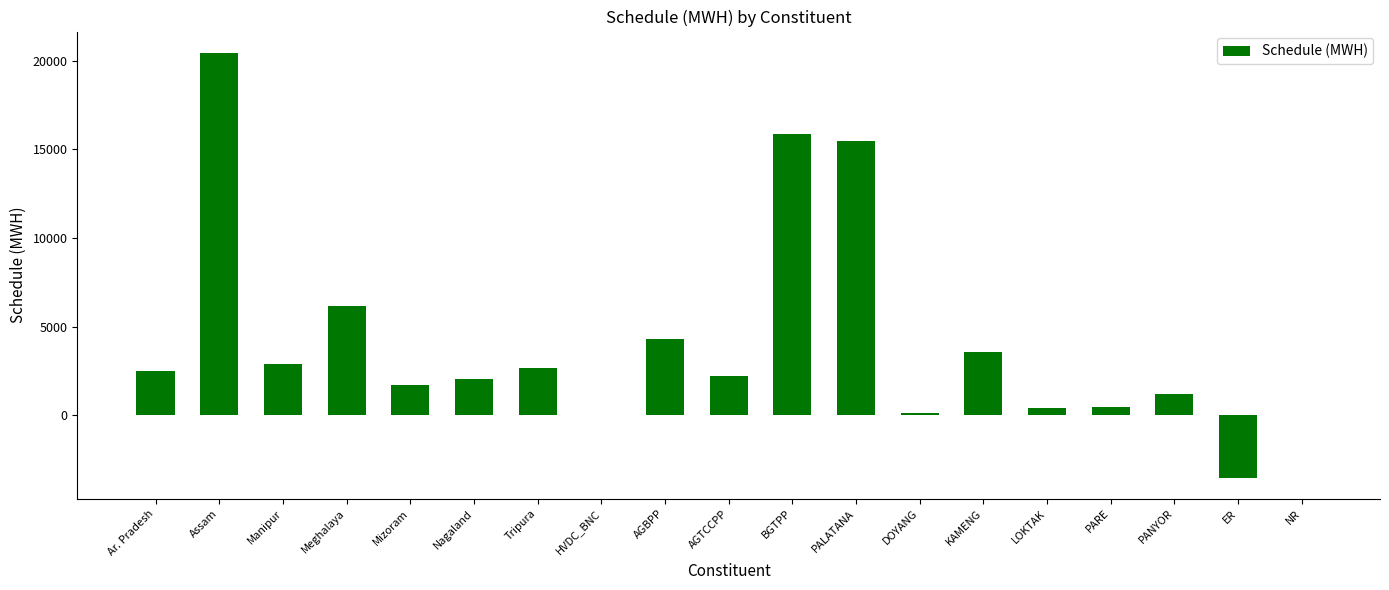

The value at PALATANA is 15506.7. True or false?

True